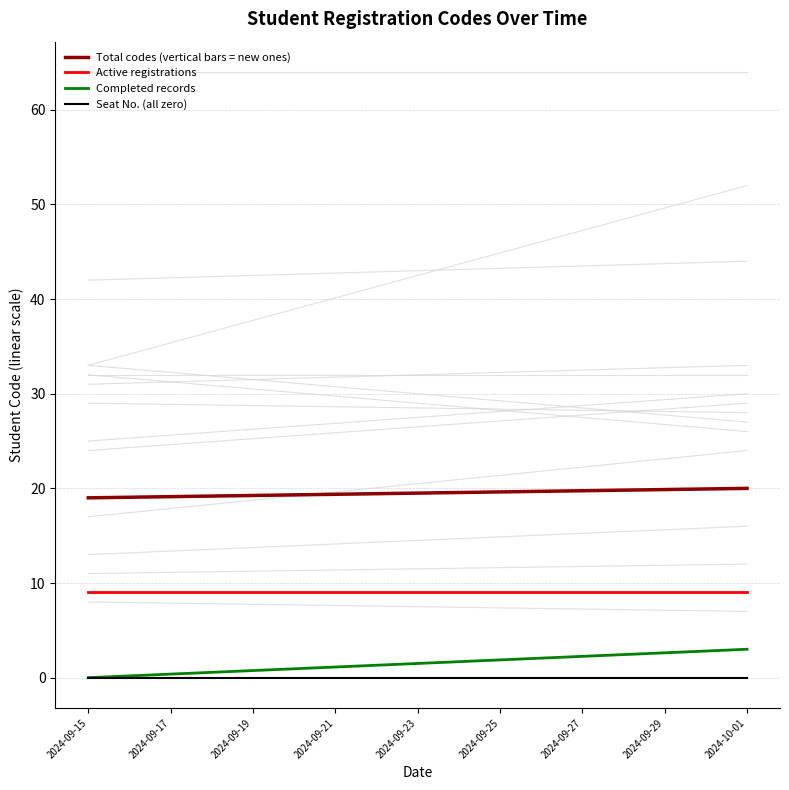

How many categories are shown in the chart?

2